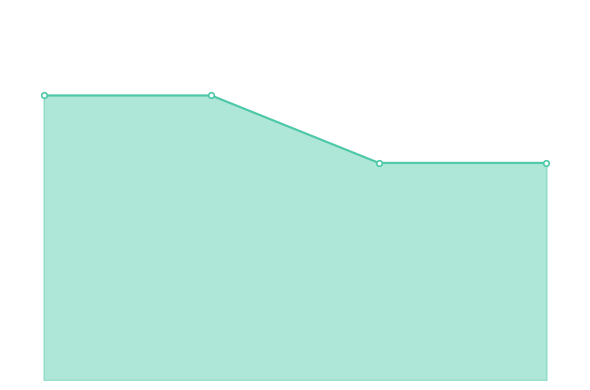

Is this an area chart (filled region under the line)?

Yes